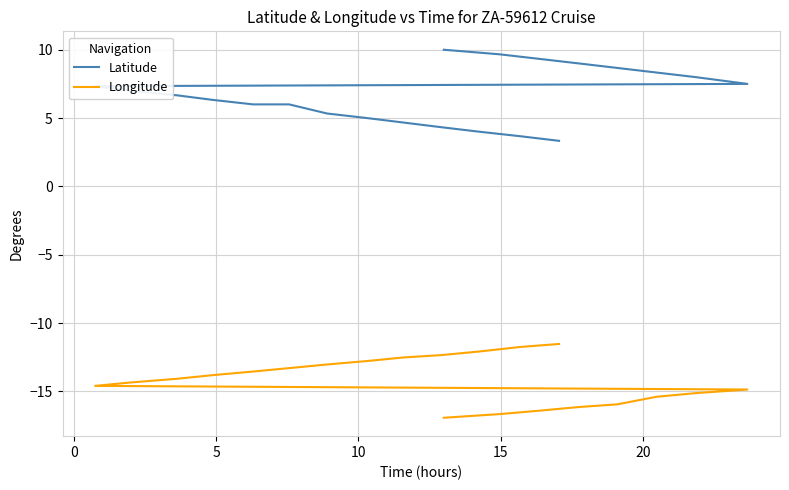

Which series has the largest total across all categories?

Latitude